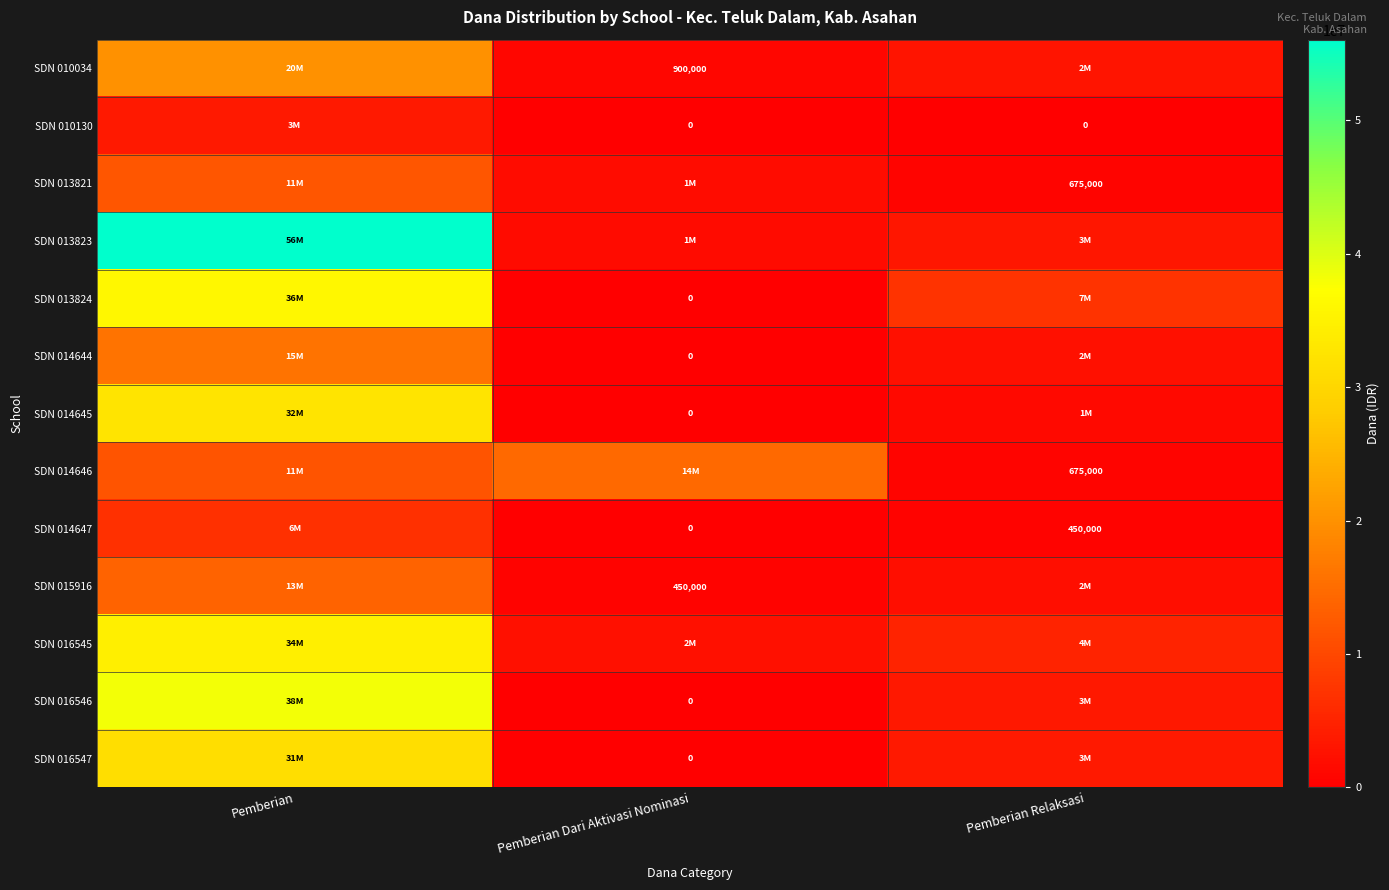

True or false: SDN 015916 has a value of 450000 at Pemberian Dari Aktivasi Nominasi.

True